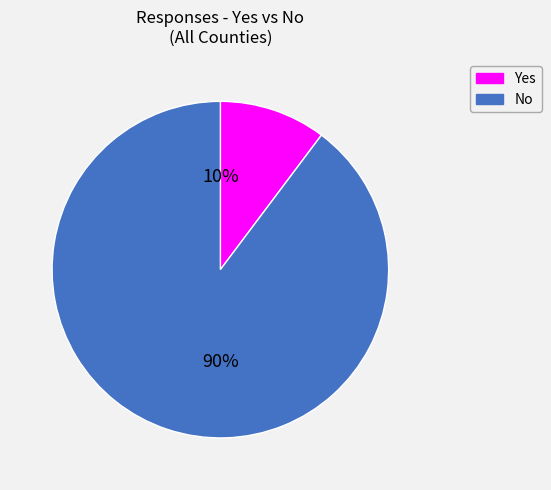

How many slices are in this pie chart?

2